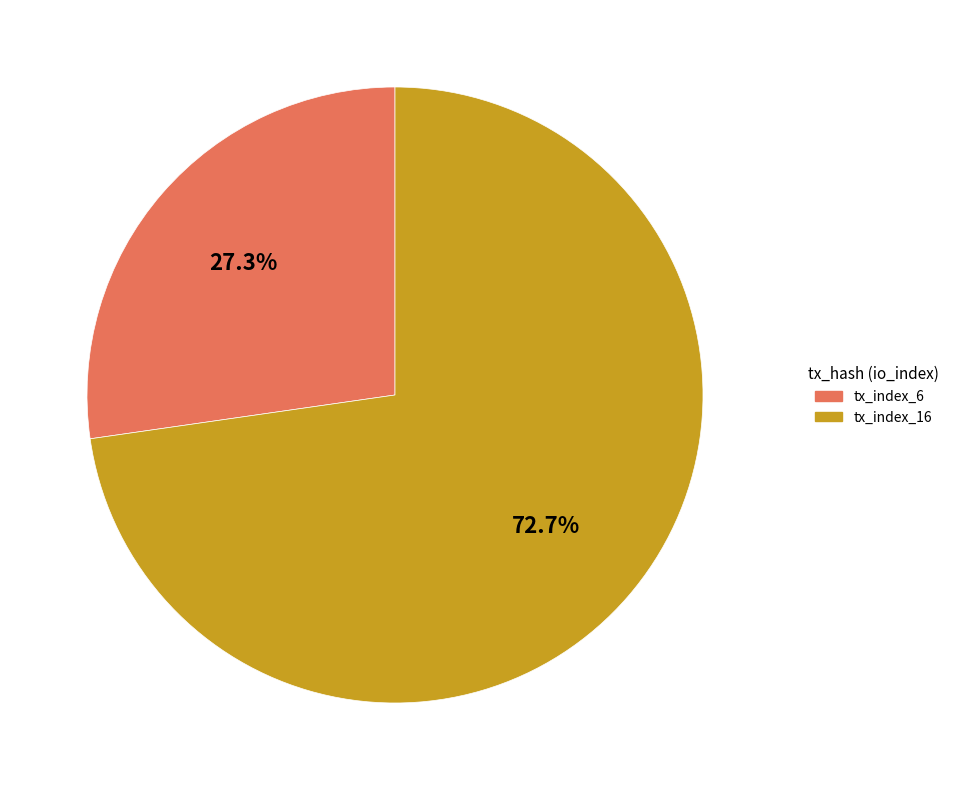

Which category accounts for the majority?

tx_index_16